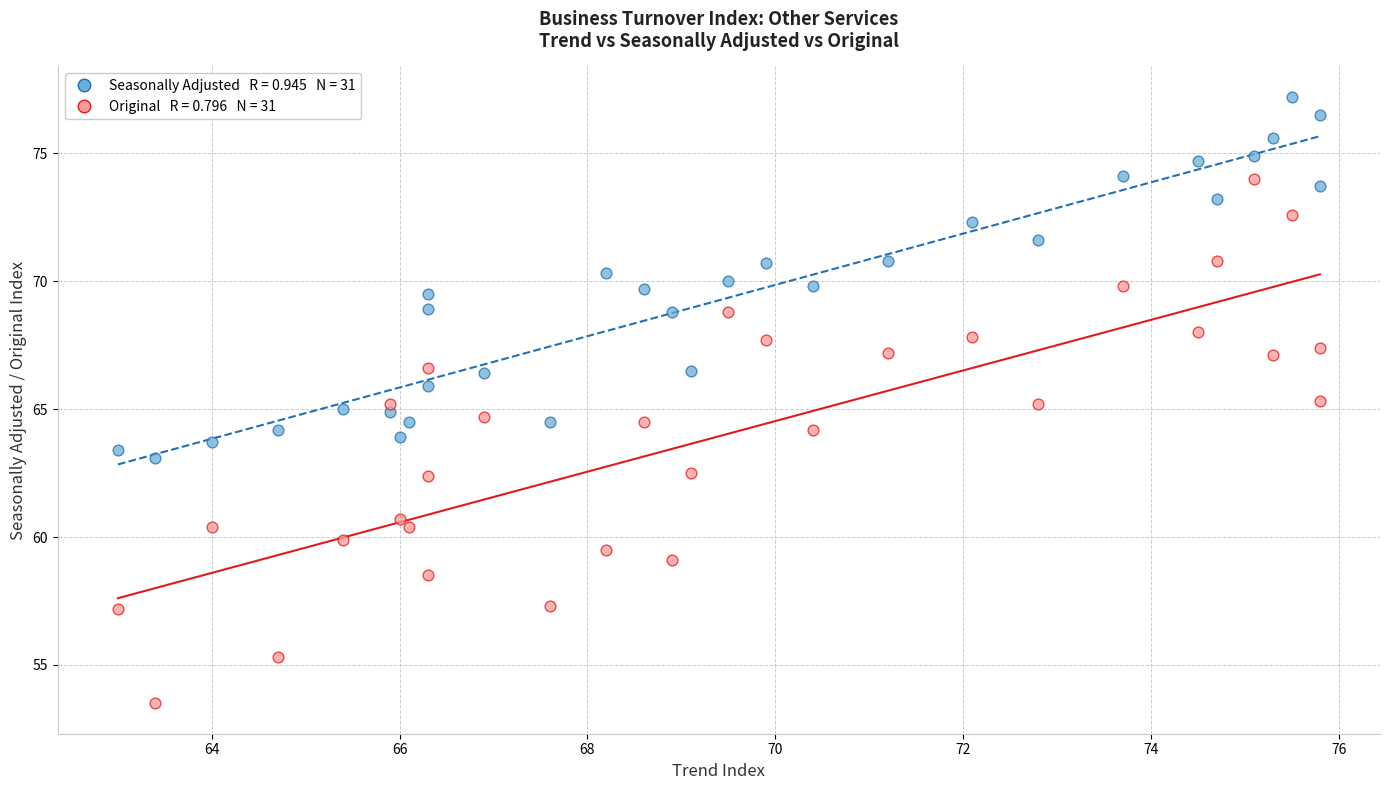

Across all data points, what is the range of Y values (max minus min)?

23.7